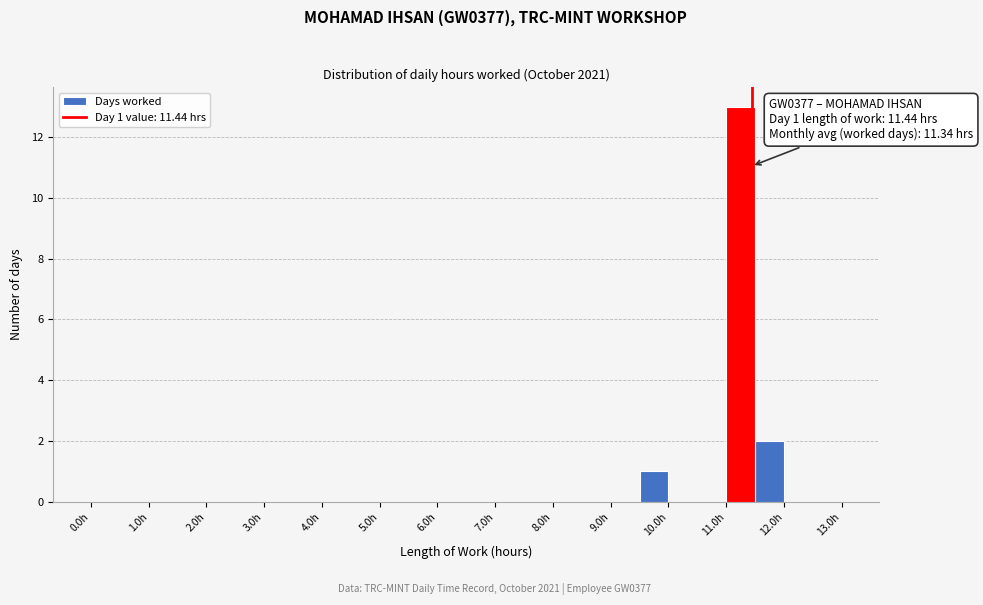

Over which range of the x-axis is the bar tallest?

11.0 to 11.5